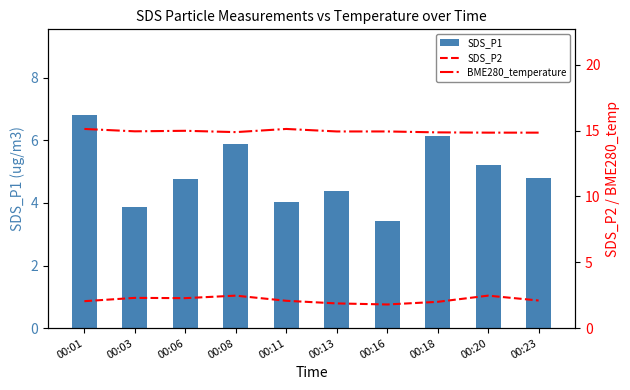

Which series changed the most between 00:11 and 00:18?

SDS_P1